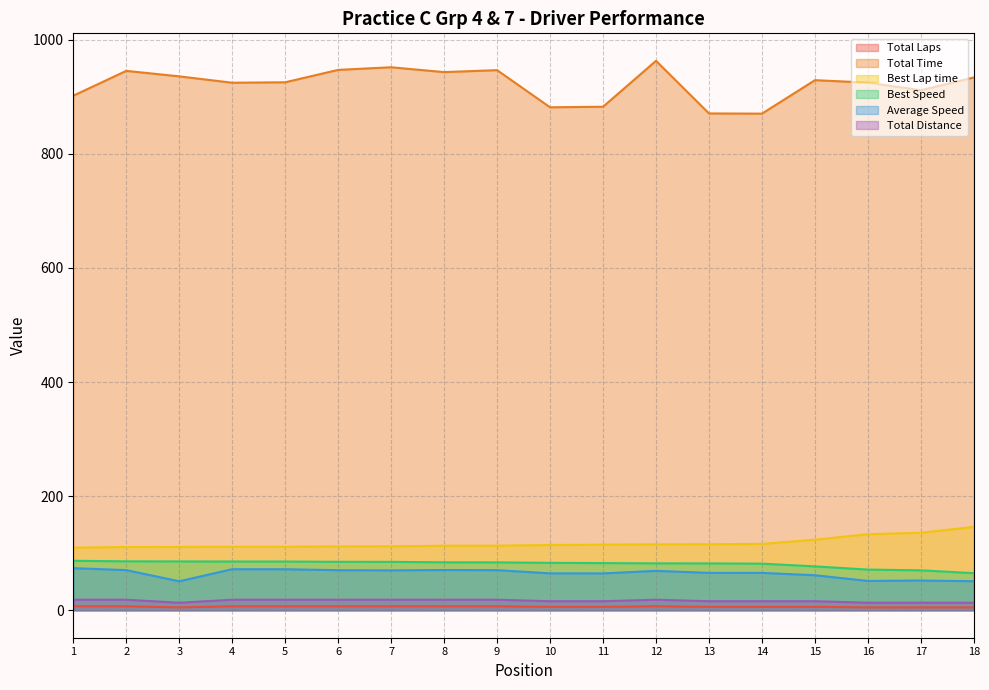

What is the spread (max minus min) of values at 18?

929.0